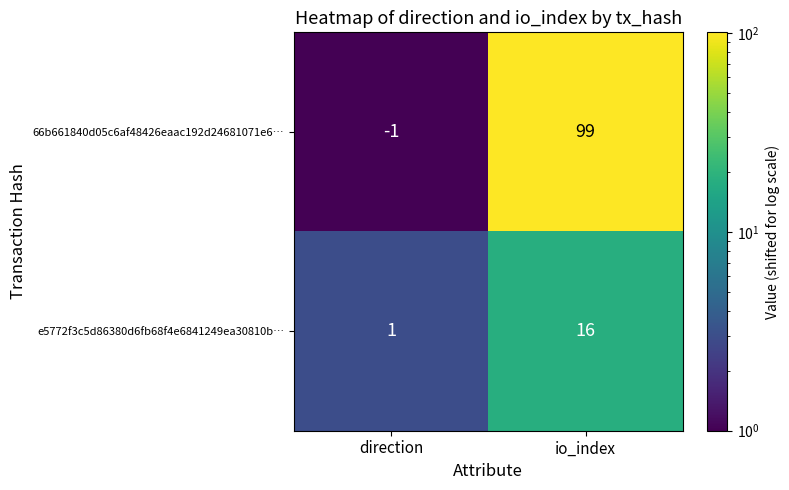

Which series has the largest total across all categories?

66b661840d05c6af48426eaac192d24681071e6…